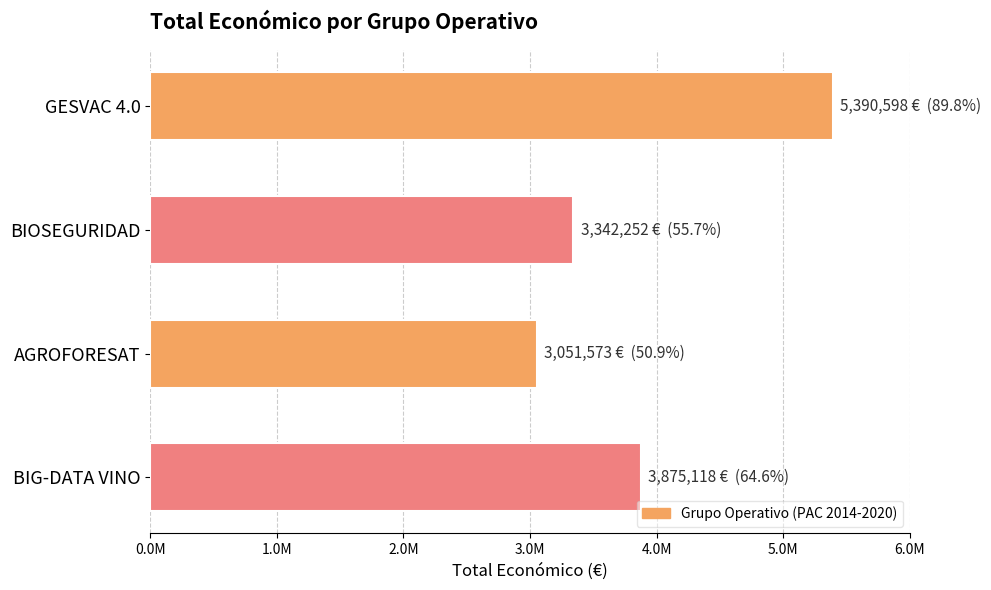

Are the bars horizontal?

Yes